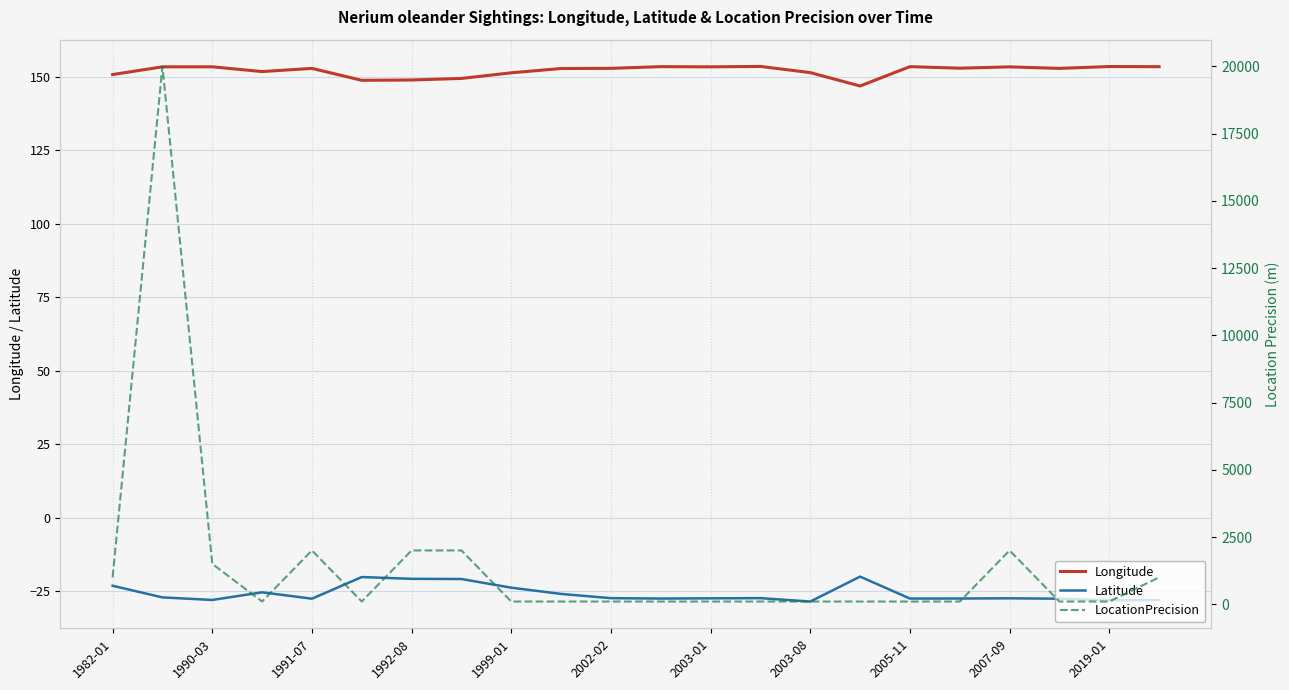

How many lines are shown in the chart?

3